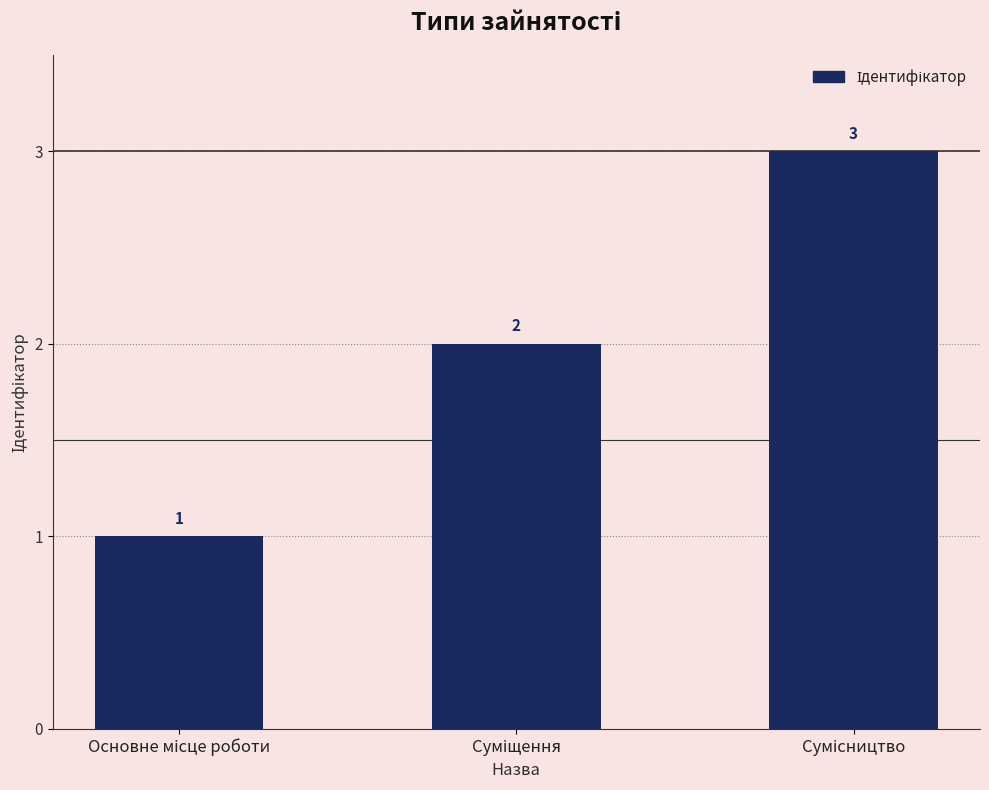

Reading left to right, transcribe all the data shown in this chart.

1	2	3